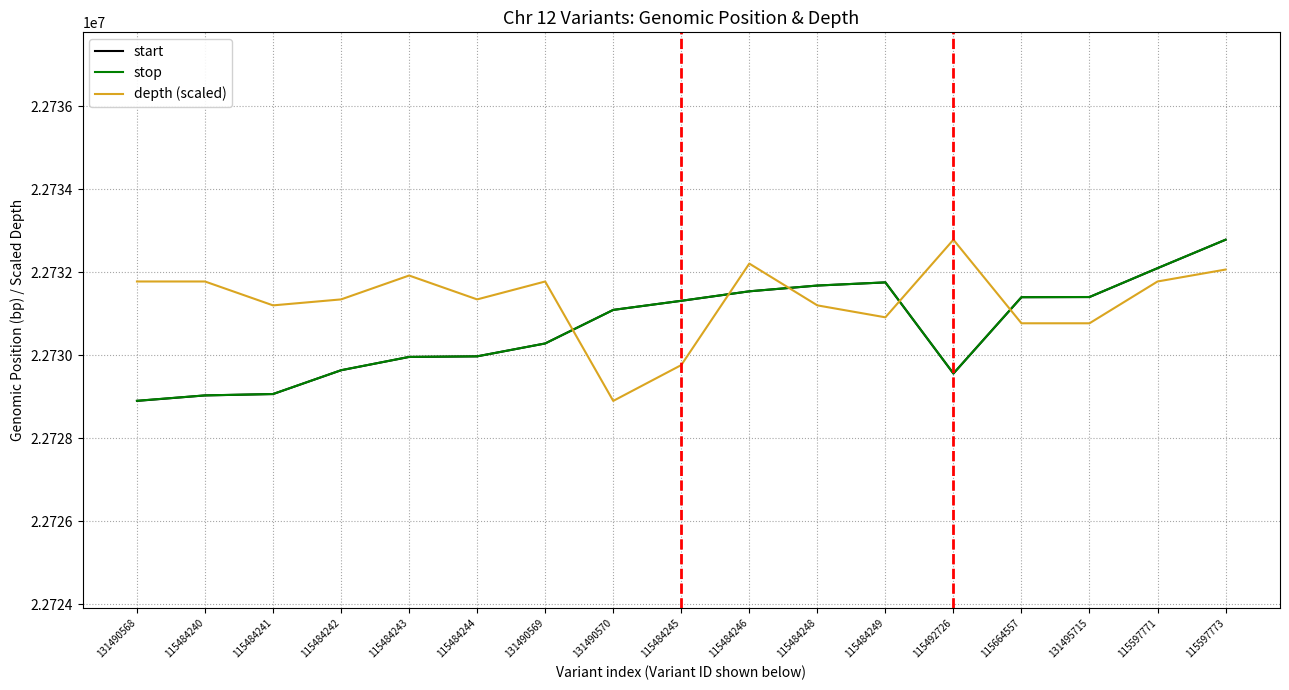

True or false: start and depth (scaled) intersect in this chart.

True